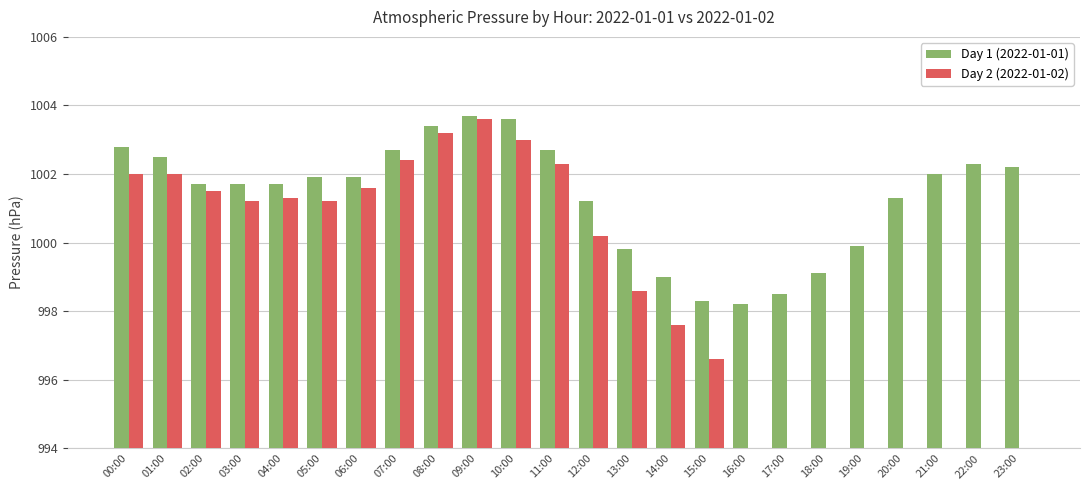

Rank the series by their average value, from lowest to highest.

Day 2 (2022-01-02), Day 1 (2022-01-01)